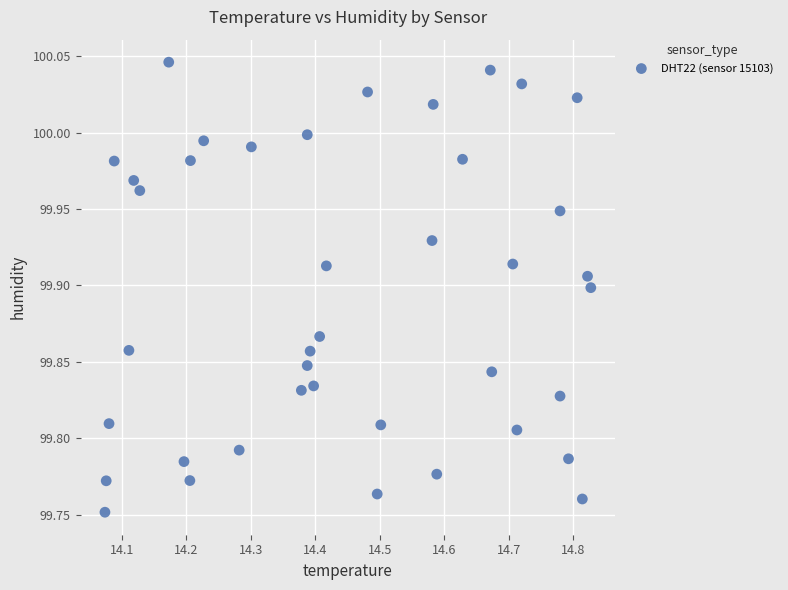

What is the range of Y values (max minus min)?

0.3